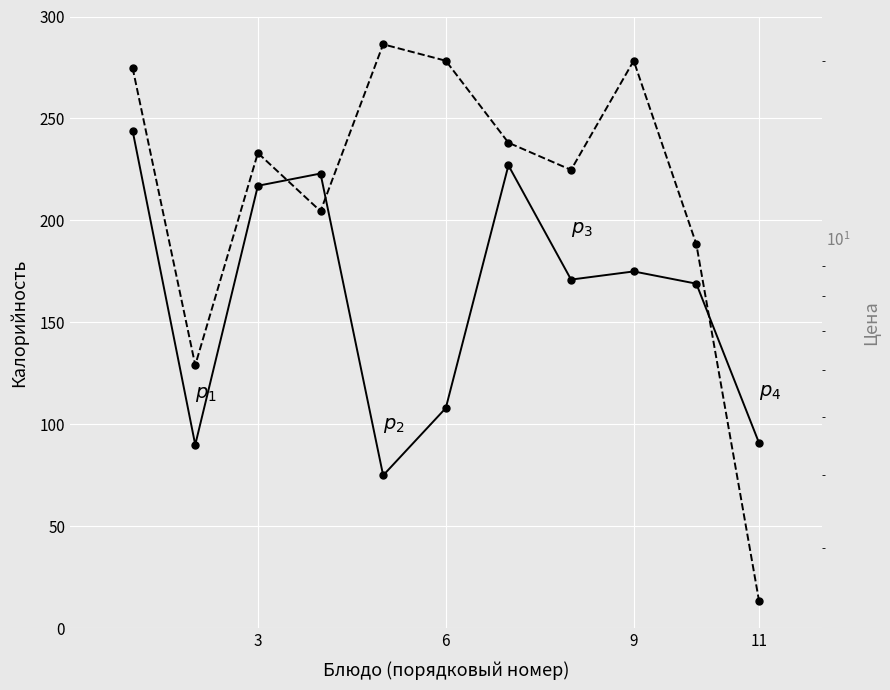

How many categories are shown in the chart?

11